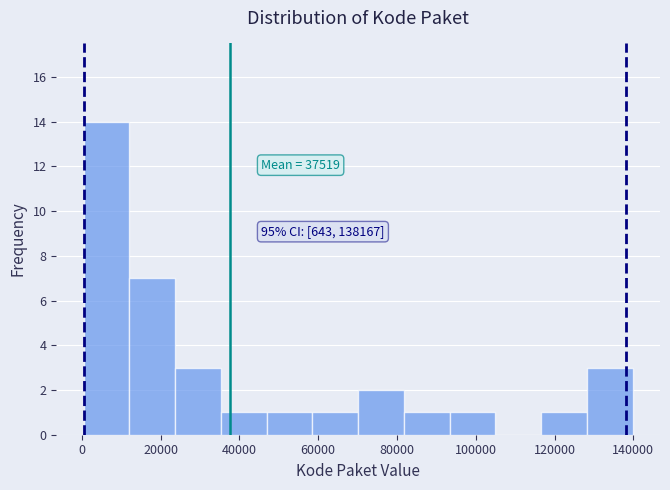

Over which range of the x-axis is the bar tallest?

0 to 12000